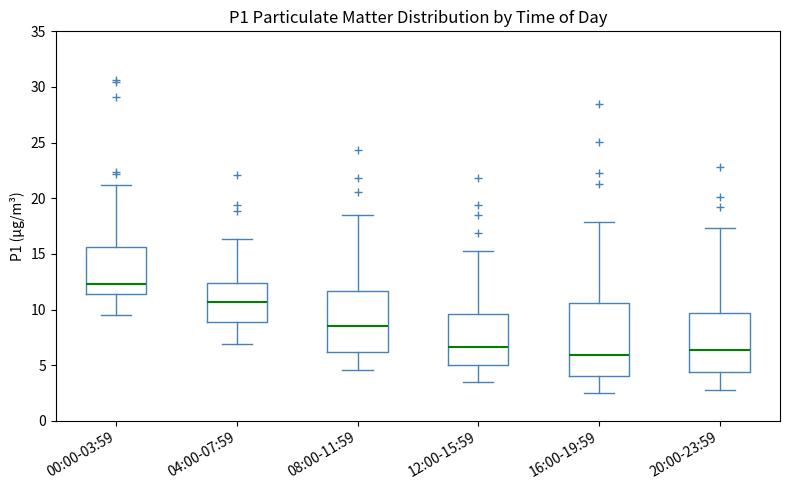

Reading left to right, transcribe this box plot: for each box, give where its median line is, the range the box spans, and where its two whiskers end, as read against the y-axis. The values are not printed on the chart, so give them approximately, as read against the axis.

00:00-03:59: median 12.5, box 11.5 to 15.5, whiskers 9.5 to 21.0
04:00-07:59: median 10.5, box 9.0 to 12.5, whiskers 7.0 to 16.5
08:00-11:59: median 8.5, box 6.0 to 11.5, whiskers 4.5 to 18.5
12:00-15:59: median 6.5, box 5.0 to 9.5, whiskers 3.5 to 15.5
16:00-19:59: median 6.0, box 4.0 to 10.5, whiskers 2.5 to 18.0
20:00-23:59: median 6.5, box 4.5 to 9.5, whiskers 3.0 to 17.5